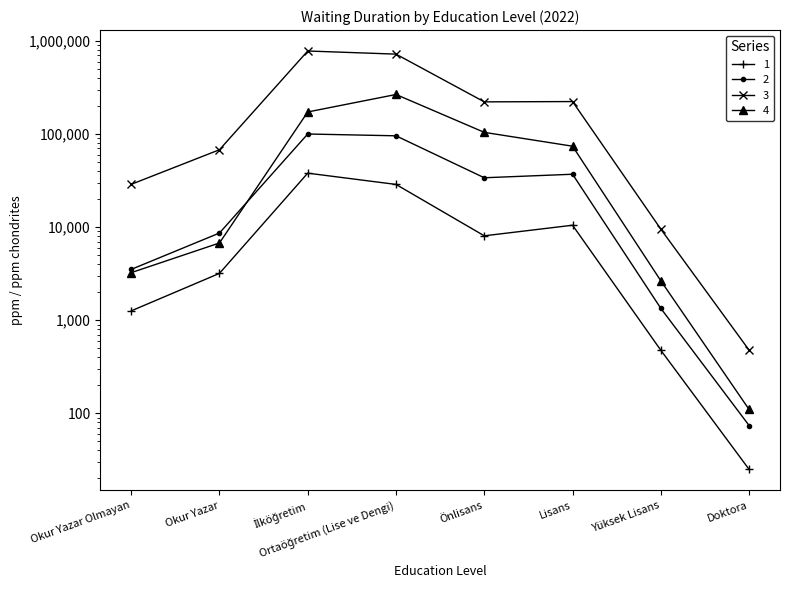

At how many categories does at least one series exceed 265966?

2